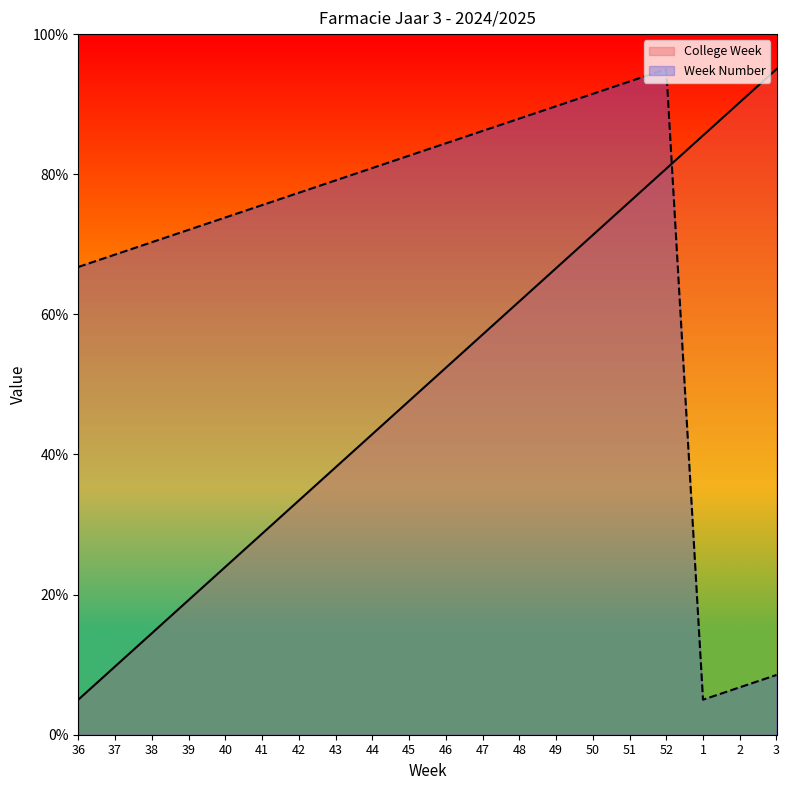

At which category does Week Number reach its first local peak?

52